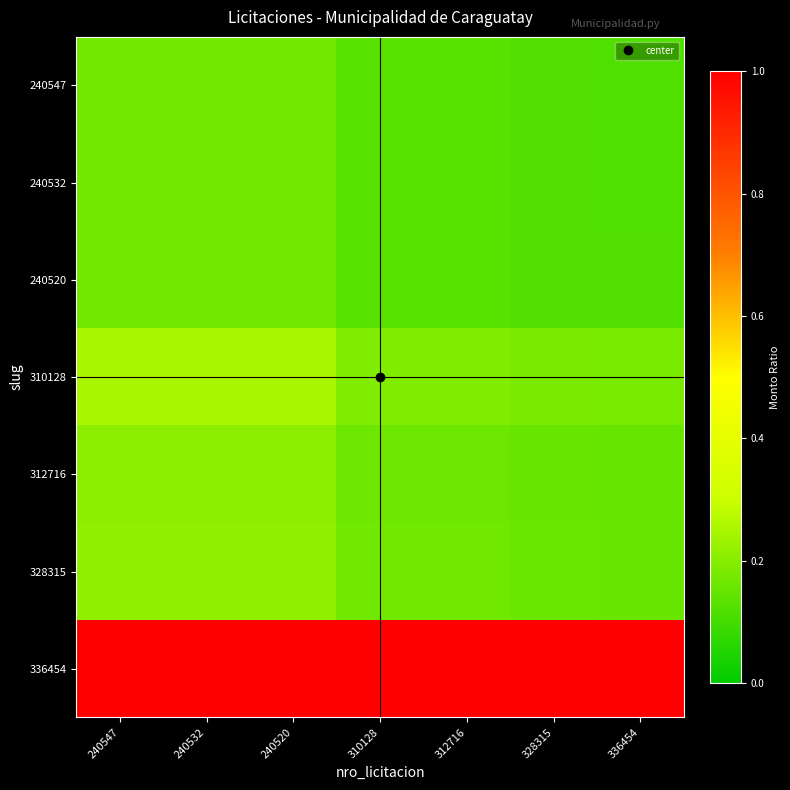

Which has a higher value, 240520 or 336454?

240520